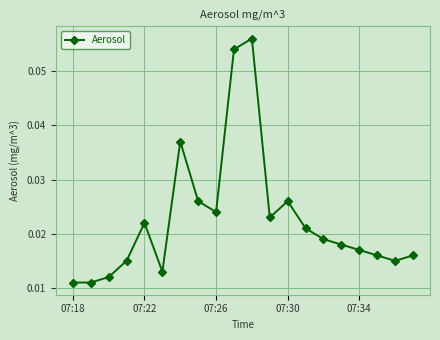

True or false: there are more than 0 points higher than both neighbors.

True